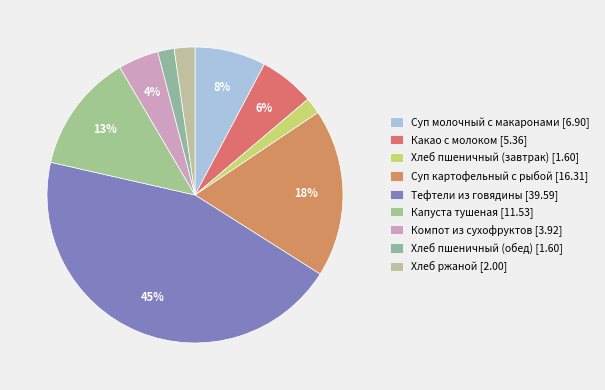

To the nearest percent, what is the difference between the Хлеб пшеничный (завтрак) and Суп молочный с макаронами slice percentages?

6%